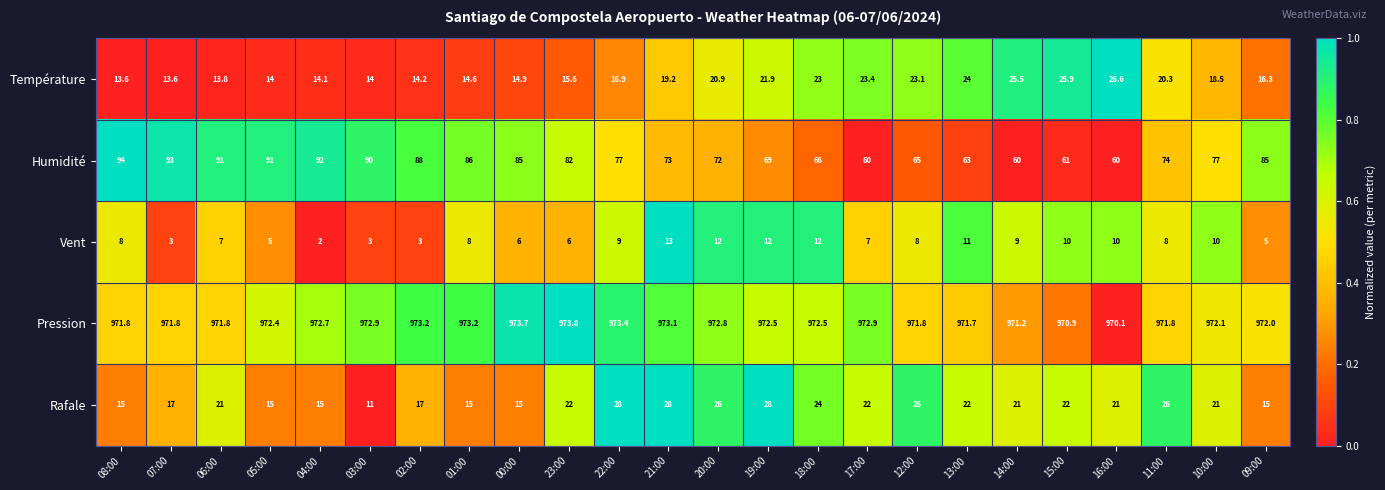

Which series has the largest total across all categories?

Pression